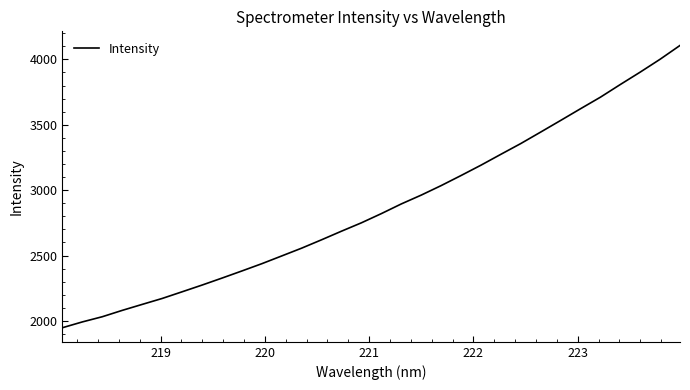

What is the maximum value shown in the chart?

4106.6